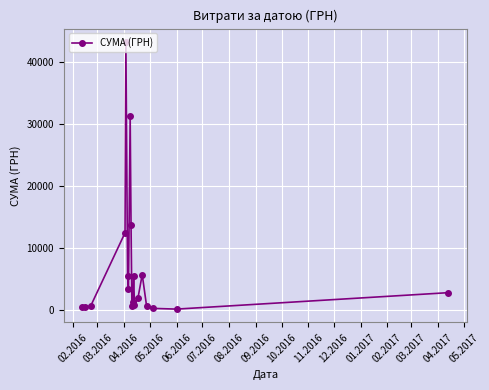

What is the difference between the maximum and minimum values?

42971.0